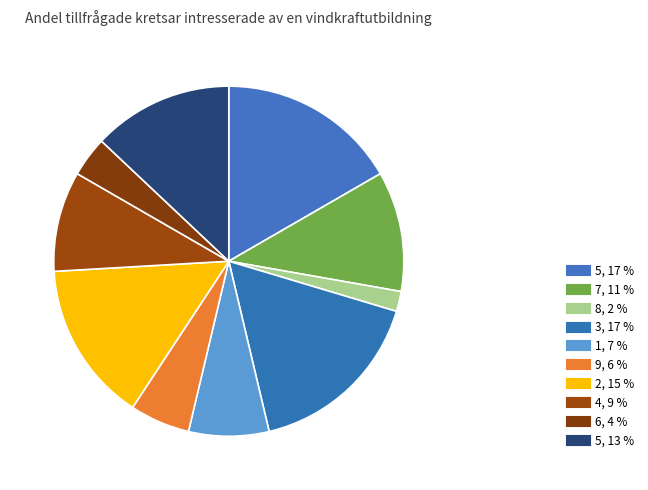

Is there any slice that represents more than half of the pie?

No